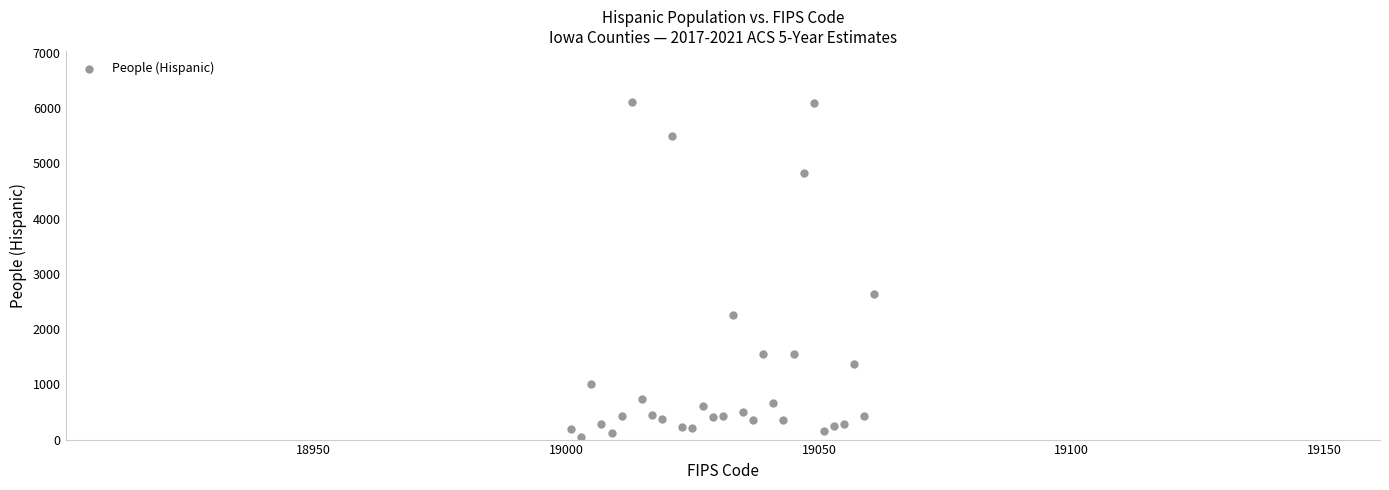

What Y value in the scatter plot is closest to 3087?

2636